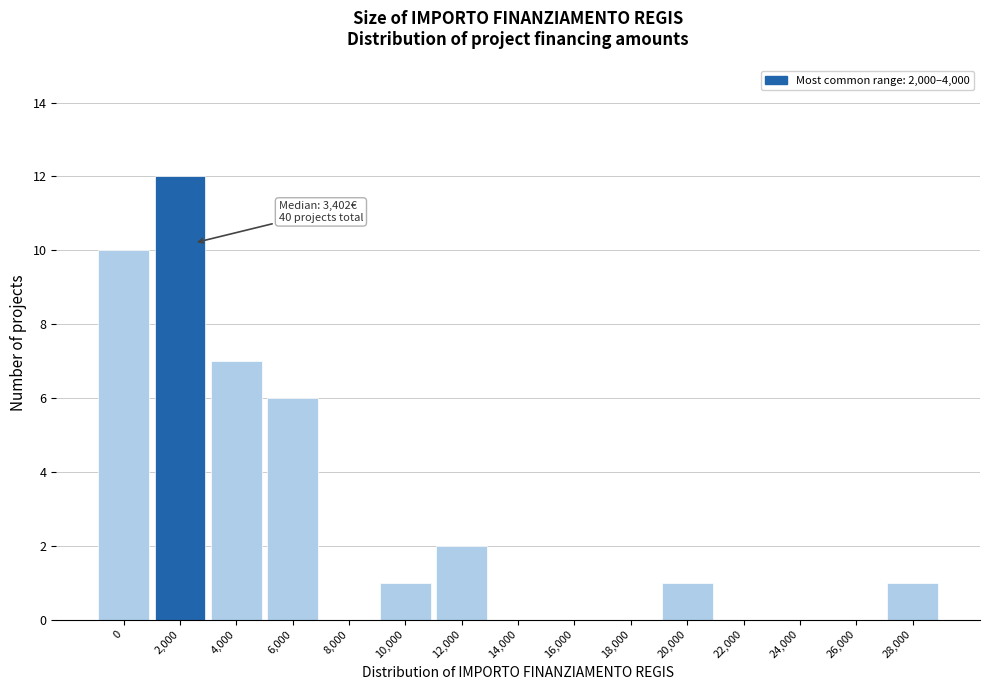

Reading left to right, list all the values displayed in this chart.

0=10	2,000=12	4,000=7	6,000=6	8,000=0	10,000=1	12,000=2	14,000=0	16,000=0	18,000=0	20,000=1	22,000=0	24,000=0	26,000=0	28,000=1